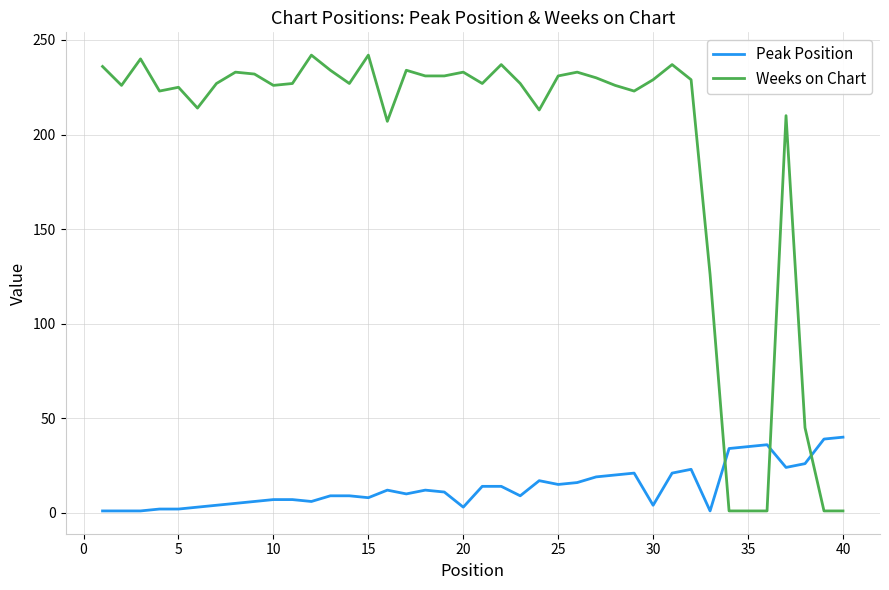

Which series has the largest total across all categories?

Weeks on Chart